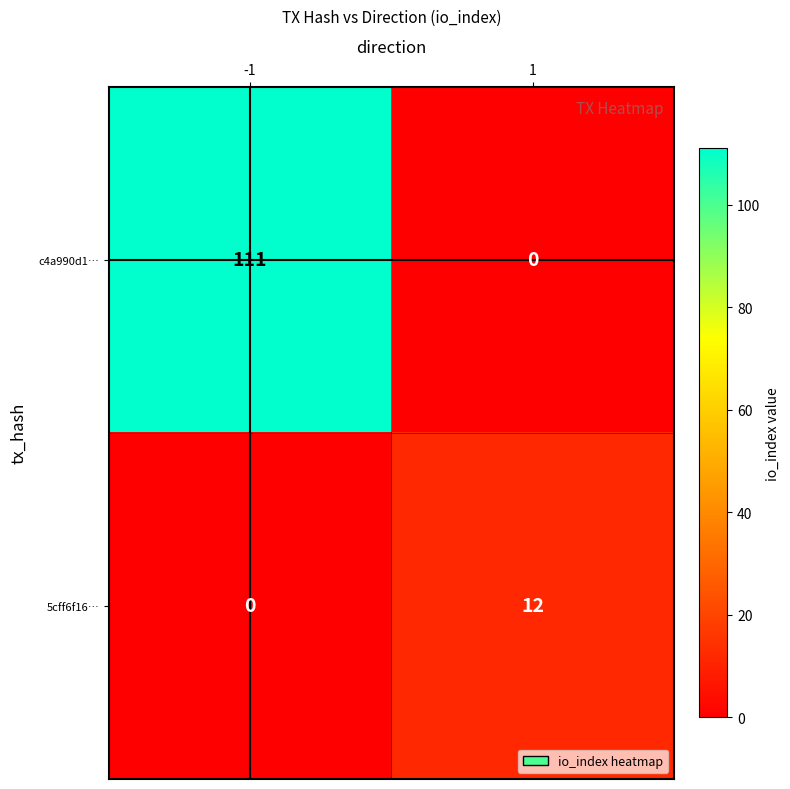

At how many categories does at least one series exceed 56?

1